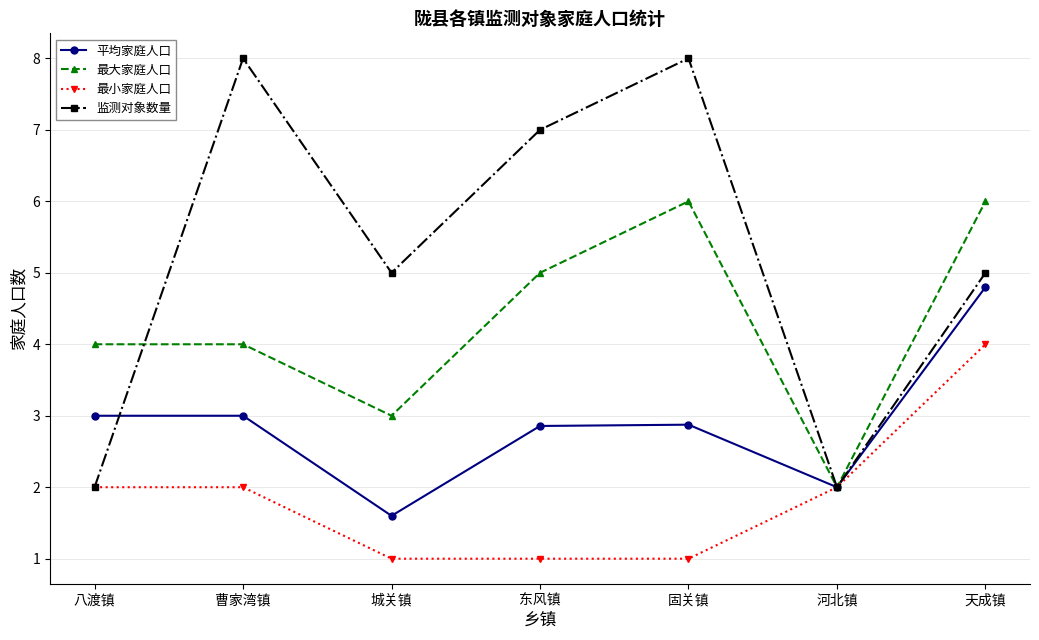

True or false: 监测对象数量 has more than 2 points higher than both neighbors.

False